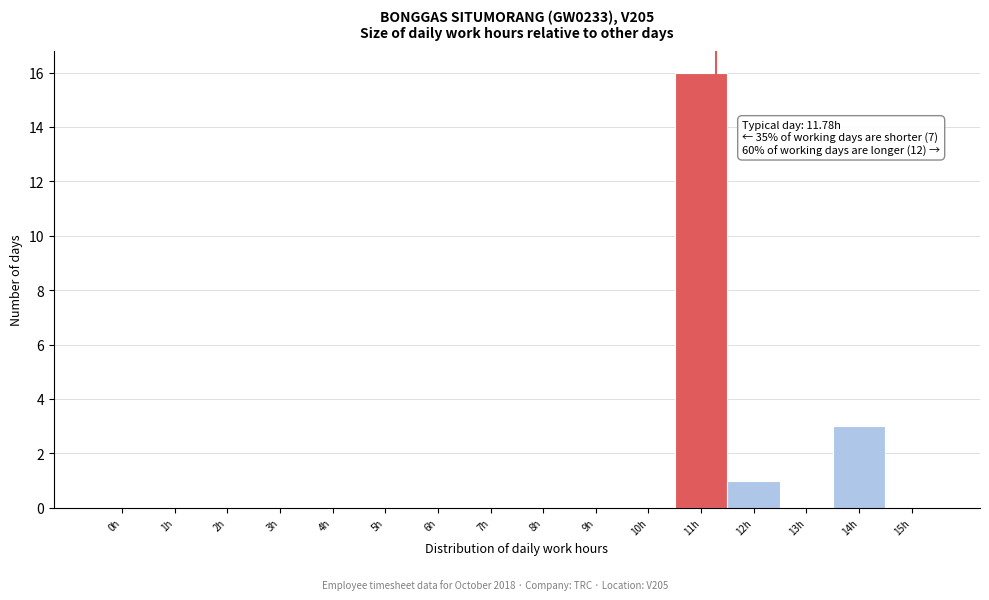

Reading left to right, what are all the values shown in this chart?

0h=0	1h=0	2h=0	3h=0	4h=0	5h=0	6h=0	7h=0	8h=0	9h=0	10h=0	11h=16	12h=1	13h=0	14h=3	15h=0